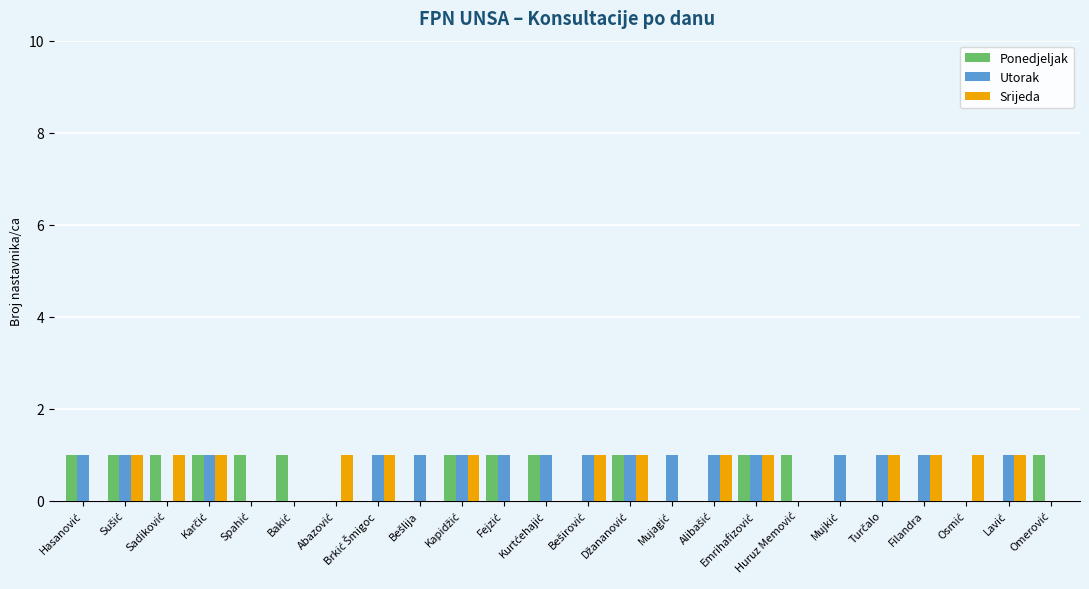

Are the bars grouped side by side (vs. stacked)?

Yes